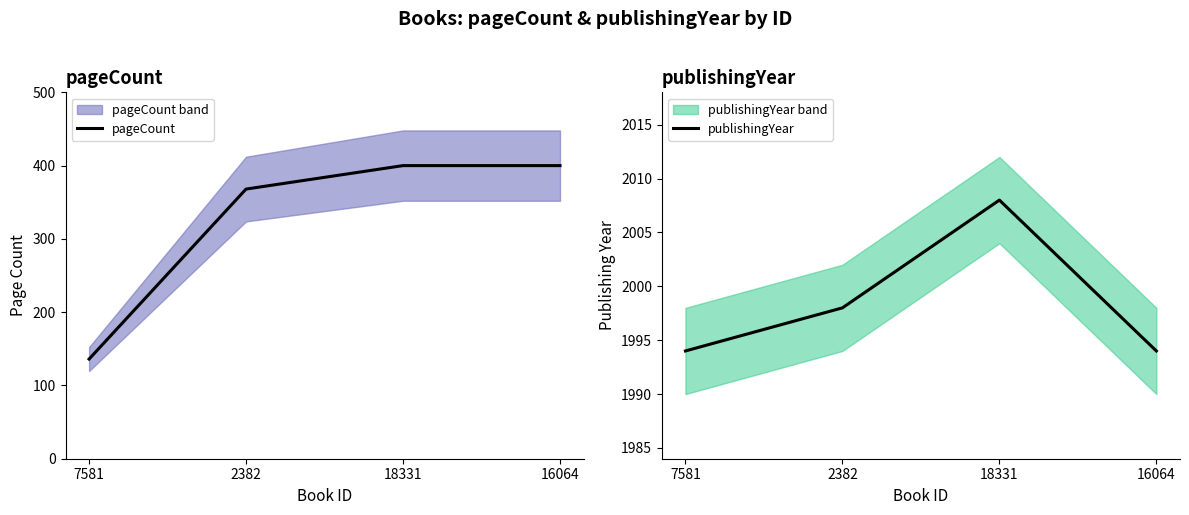

Reading left to right, transcribe all the data shown in this chart.

pageCount: 7581=136	2382=368	18331=400	16064=400
publishingYear: 7581=1994	2382=1998	18331=2008	16064=1994